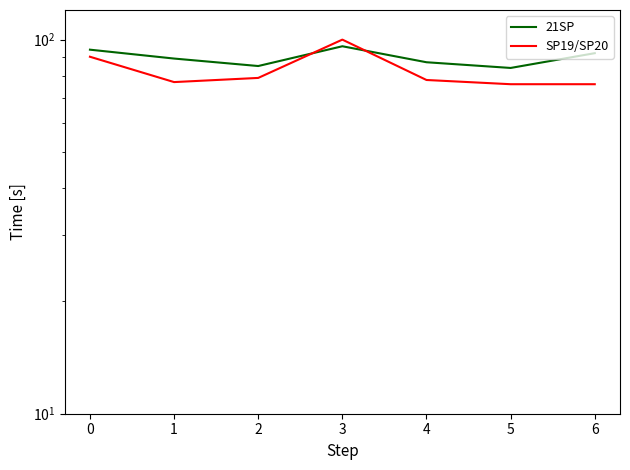

Which series has the widest spread of values?

SP19/SP20